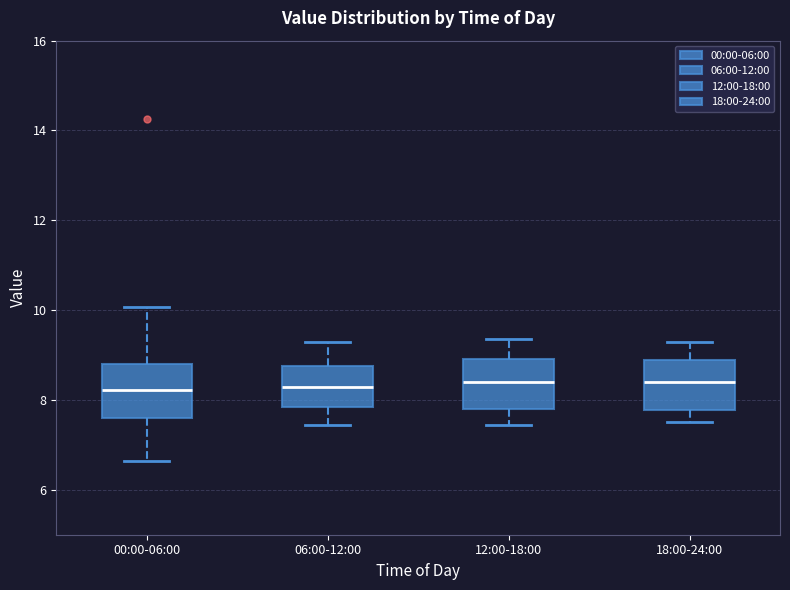

Reading left to right, transcribe this box plot: for each box, give where its median line is, the range the box spans, and where its two whiskers end, as read against the y-axis. The values are not printed on the chart, so give them approximately, as read against the axis.

00:00-06:00: median 8.2, box 7.6 to 8.8, whiskers 6.6 to 10.0
06:00-12:00: median 8.4, box 7.8 to 8.8, whiskers 7.4 to 9.4
12:00-18:00: median 8.4, box 7.8 to 9.0, whiskers 7.4 to 9.4
18:00-24:00: median 8.4, box 7.8 to 9.0, whiskers 7.6 to 9.4